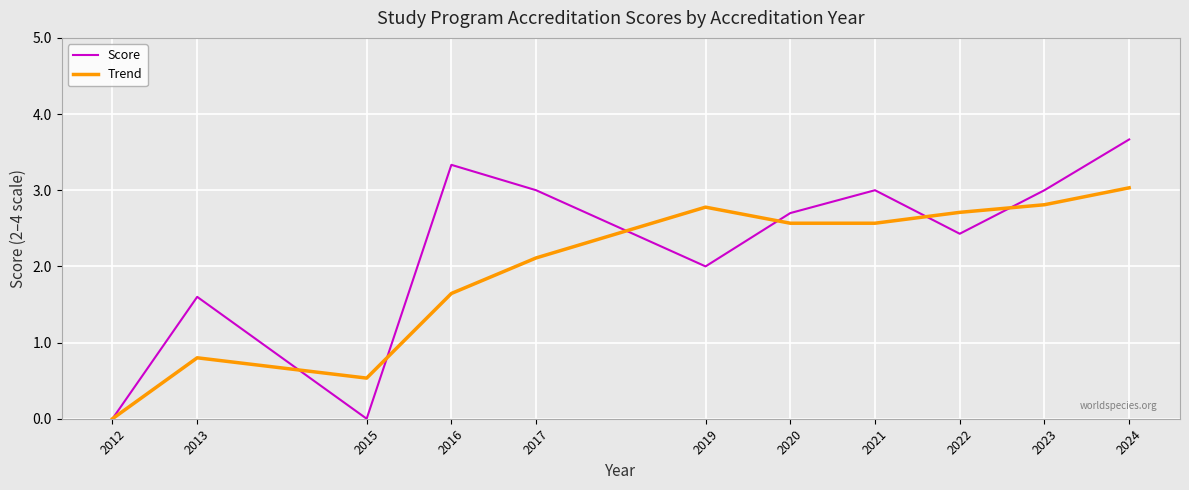

How many interior local valleys does the Score series have?

3